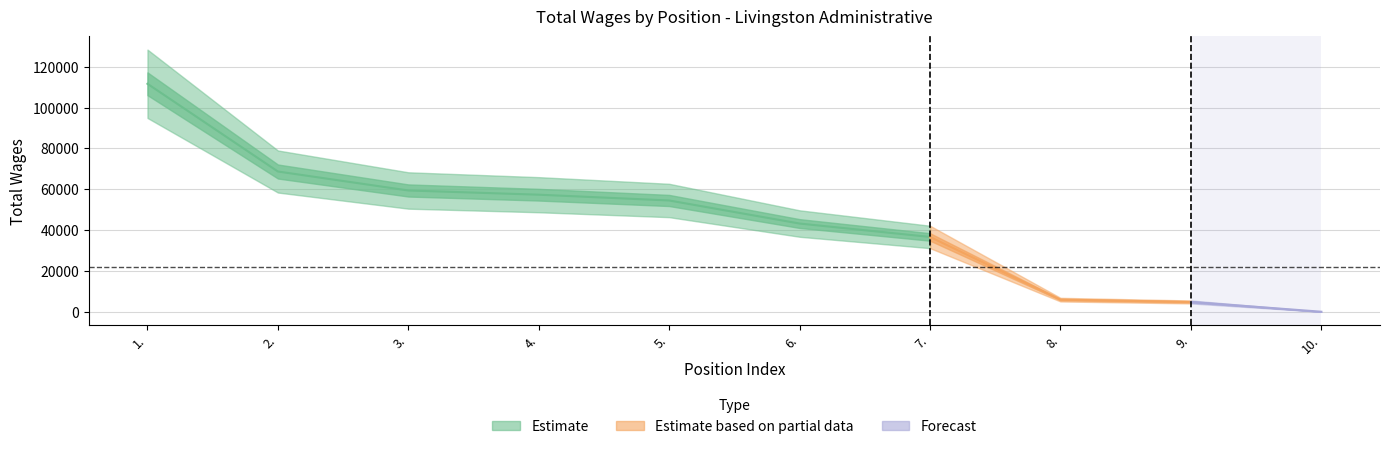

List the labels in order of value, largest first.

1., 2., 3., 4., 5., 6., 7., 8., 9., 10.